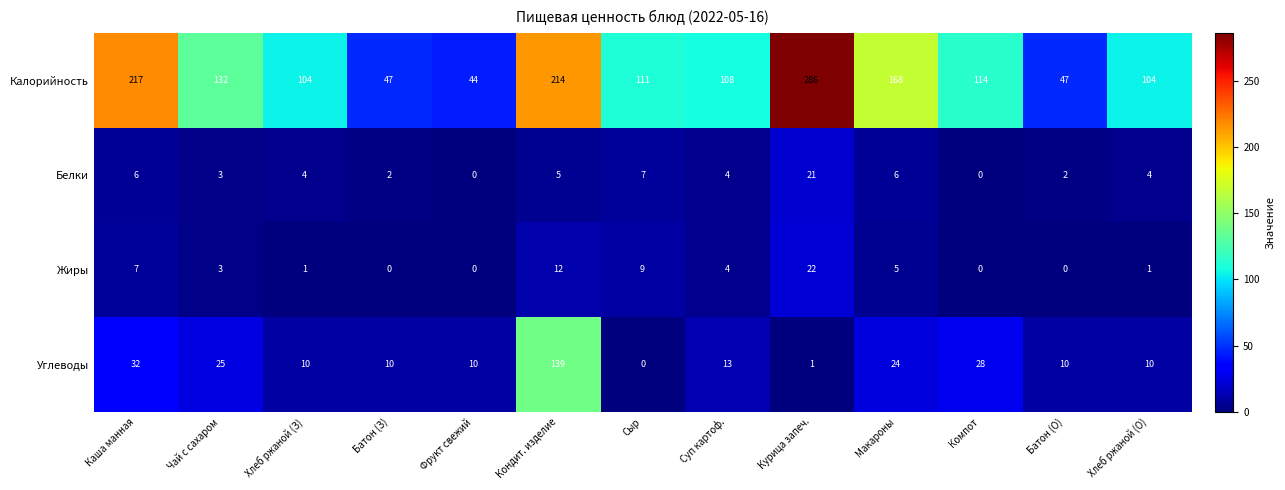

What is the approximate value of Калорийность at Сыр?

111